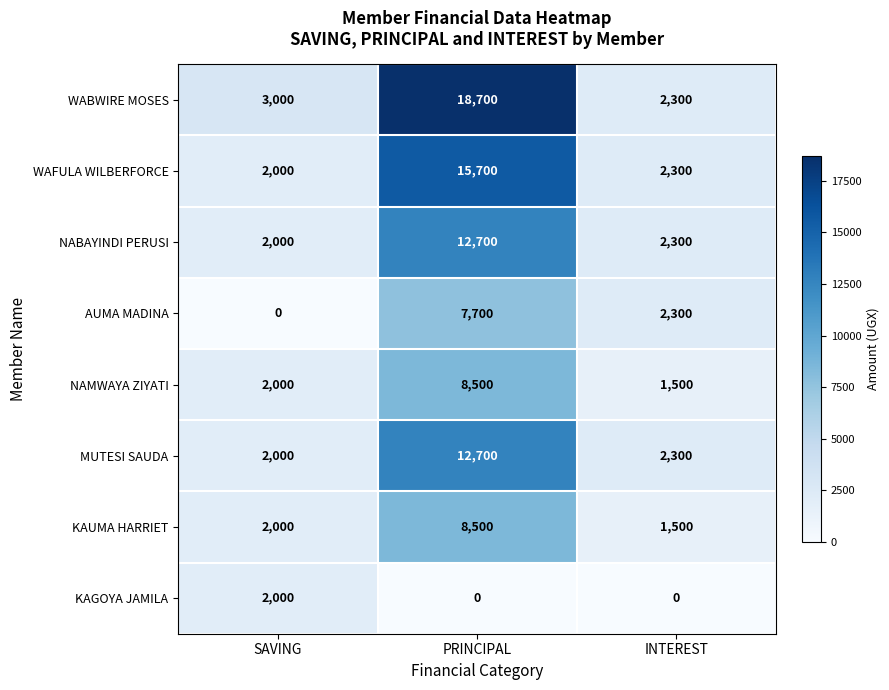

How many data points does each series have?

3